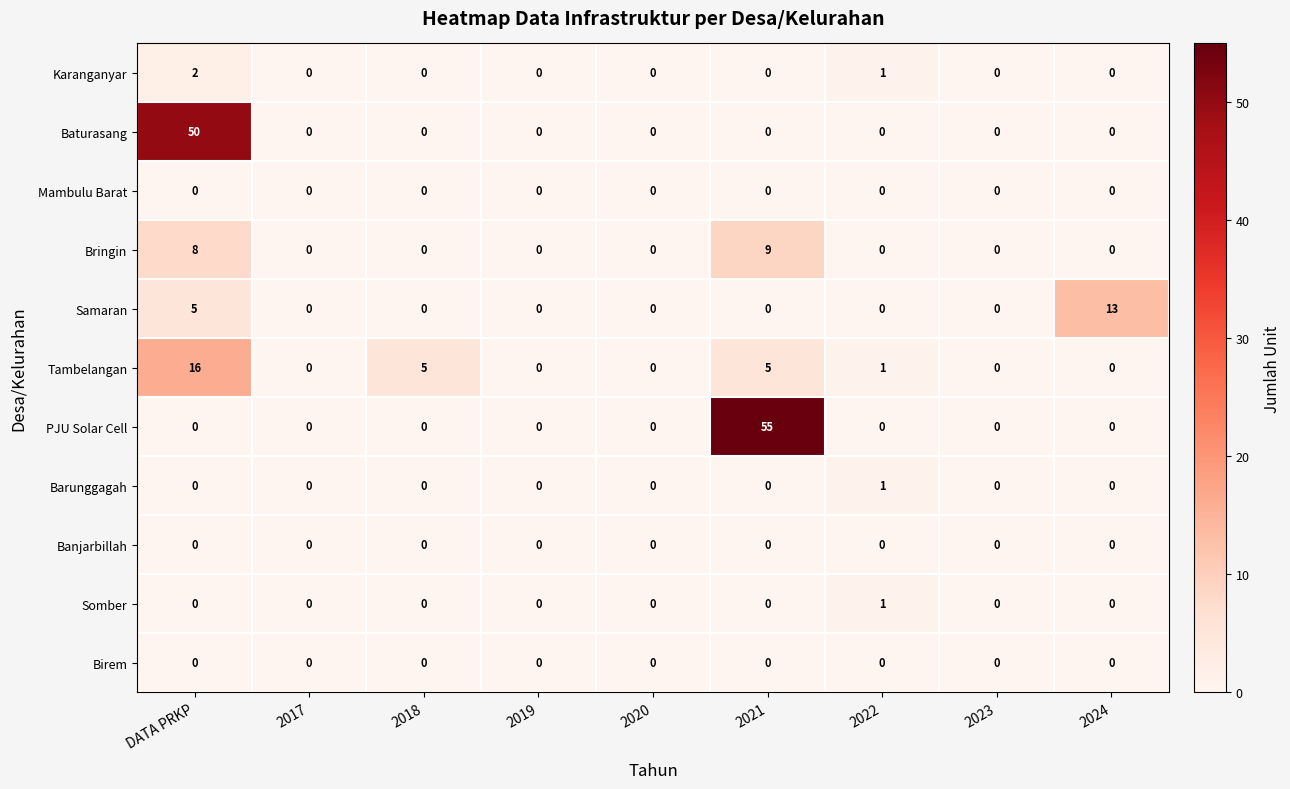

Between 2021 and 2024, which series saw the biggest shift?

PJU Solar Cell